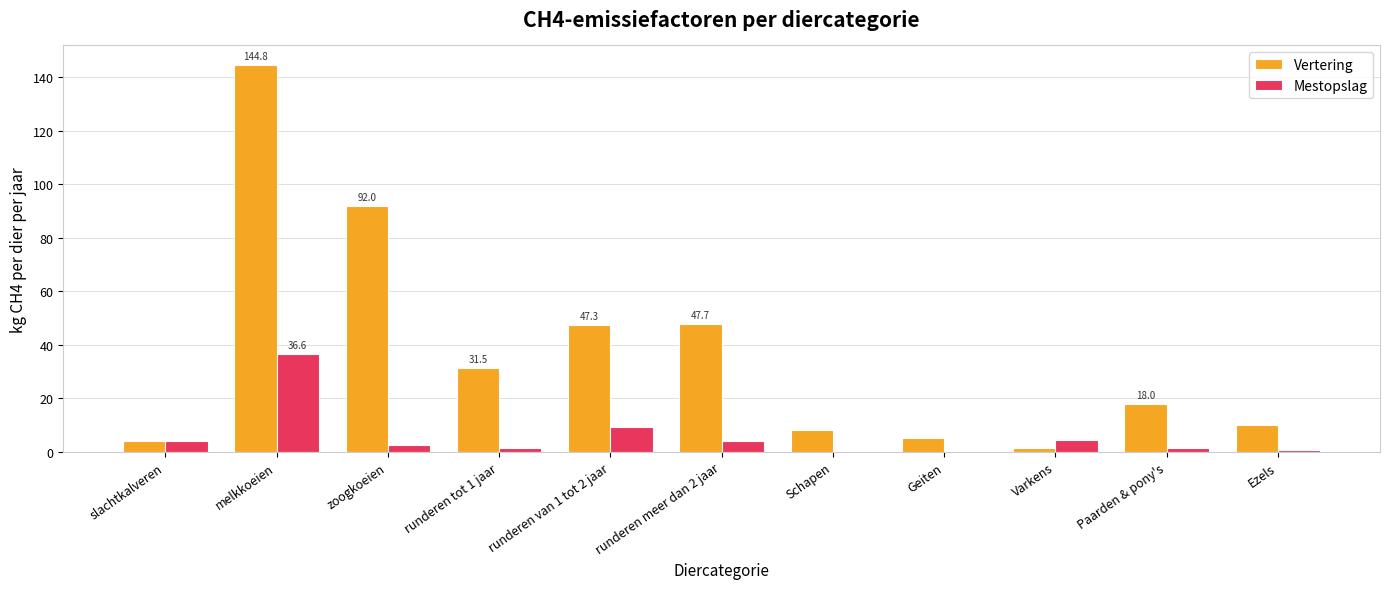

What value does the Mestopslag series have at melkkoeien?

36.6